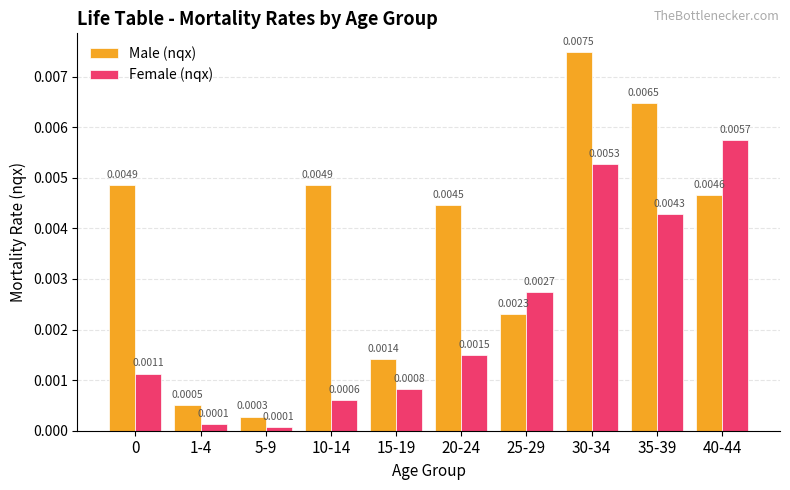

How many bars are there in each group?

2